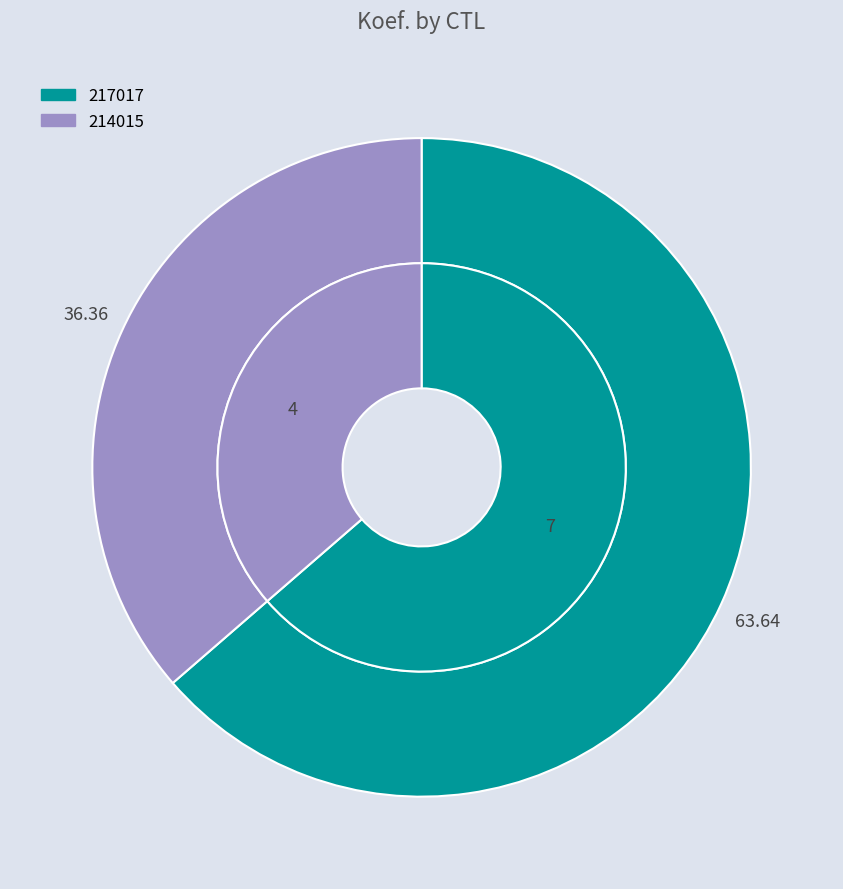

What is the change in value from 217017 to 214015?

-3